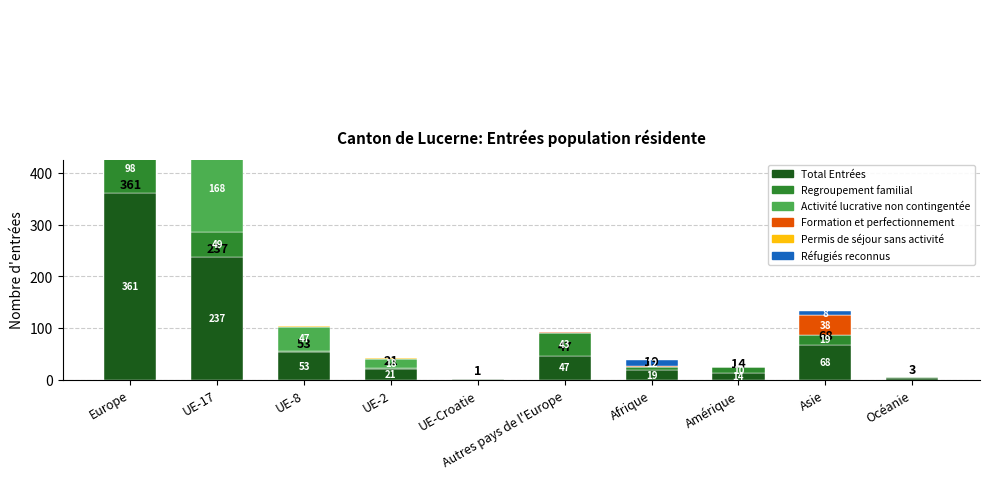

At Amérique, list the series in order from smallest to largest.

Activité lucrative non contingentée, Permis de séjour sans activité, Réfugiés reconnus, Formation et perfectionnement, Regroupement familial, Total Entrées